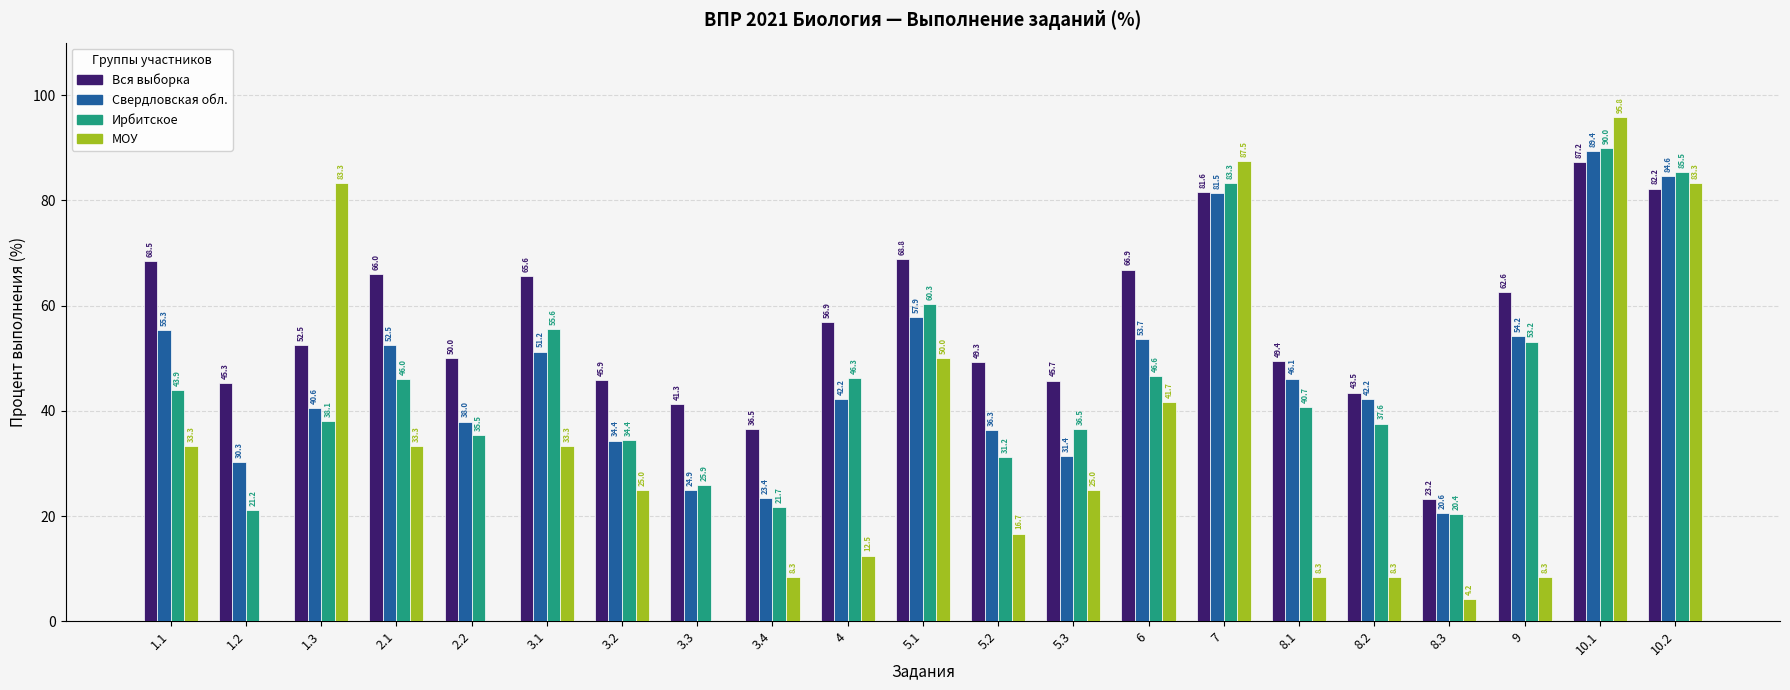

Which category has the highest value in the МОУ series?

10.1